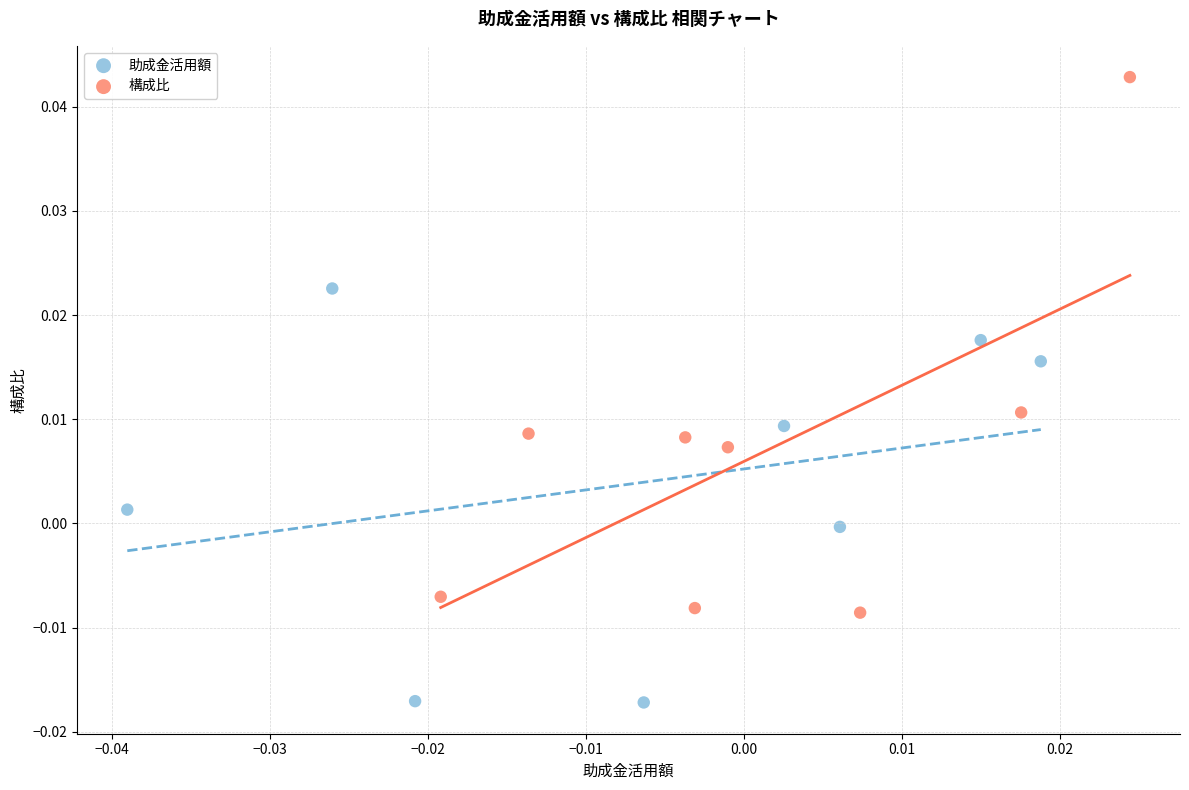

Which series reaches the minimum Y coordinate?

助成金活用額